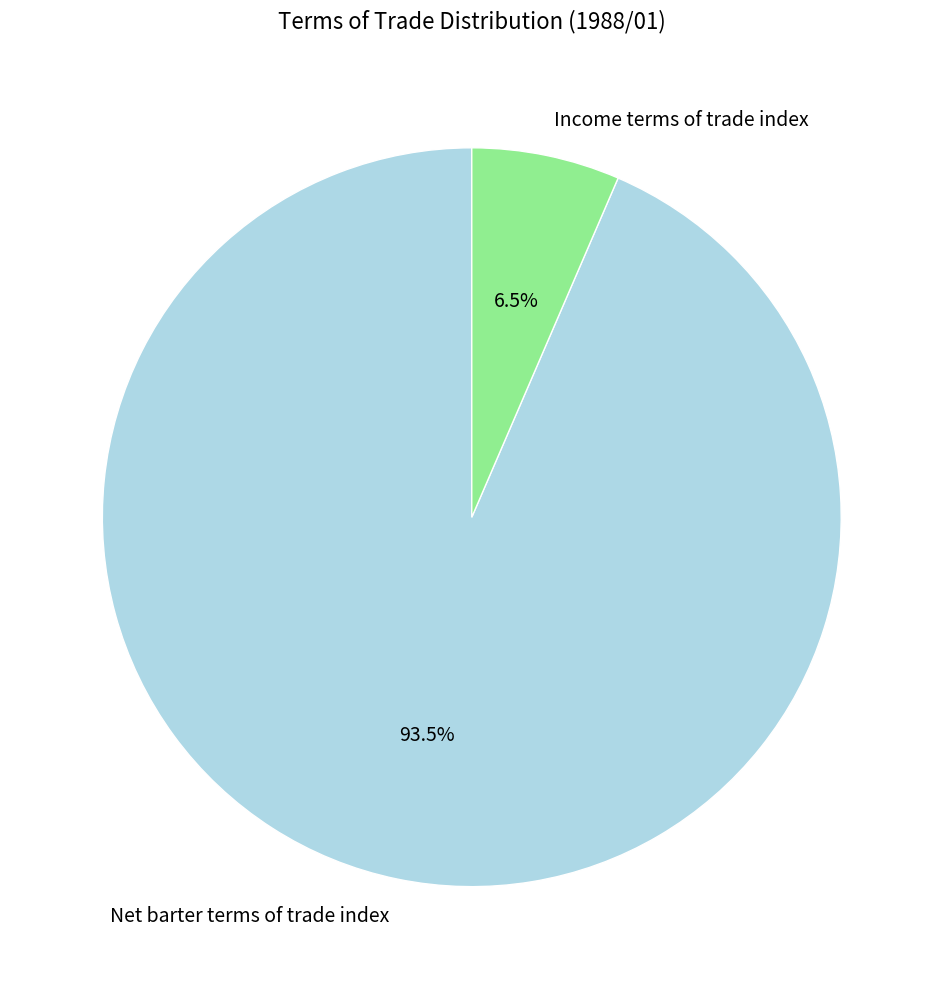

Which slice represents more than half of the pie?

Net barter terms of trade index